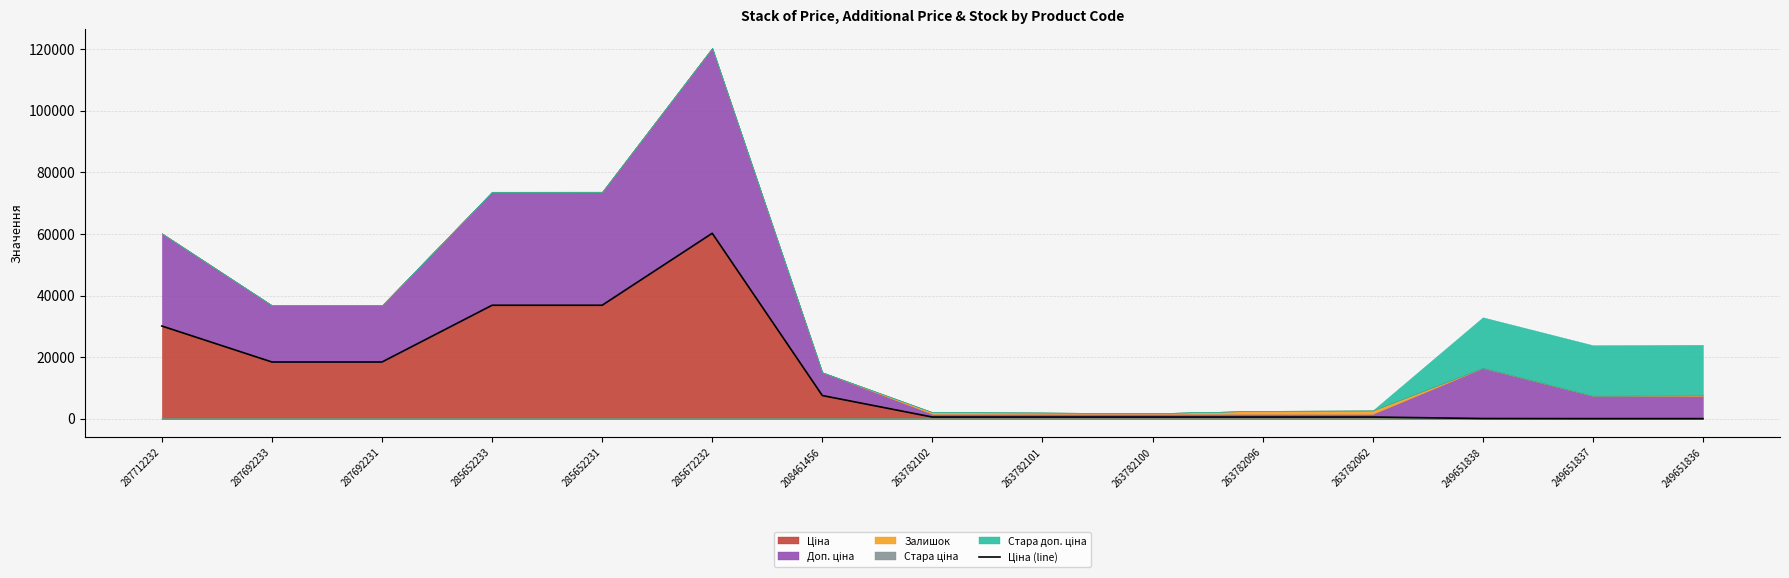

Reading left to right, extract all data points from this chart.

287712232=30102.8	287692233=18420.9	287692231=18420.9	285652233=36841.8	285652231=36841.8	285672232=60205.6	208461456=7539.3	263782102=552.7	263782101=552.7	263782100=552.7	263782096=552.7	263782062=552.7	249651838=72.8	249651837=32.8	249651836=32.8